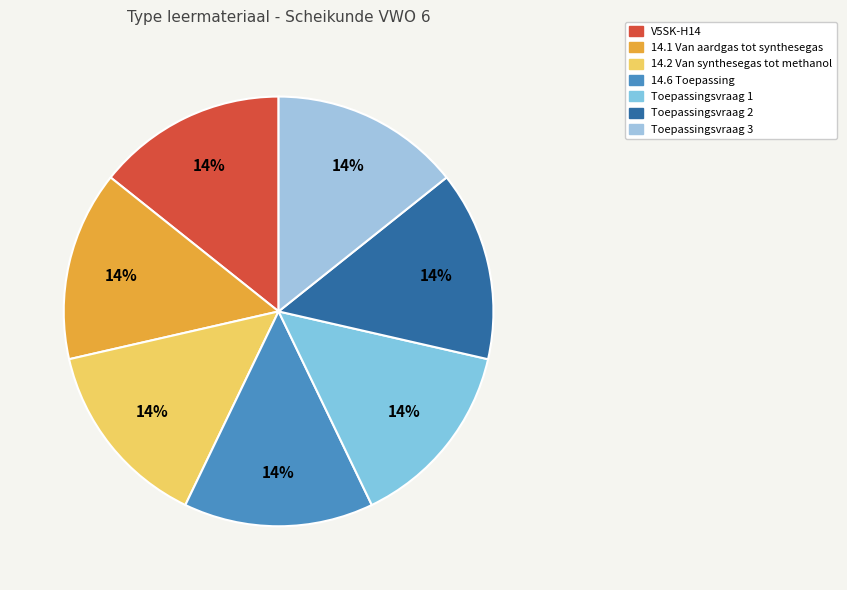

How many segments does this pie chart have?

7